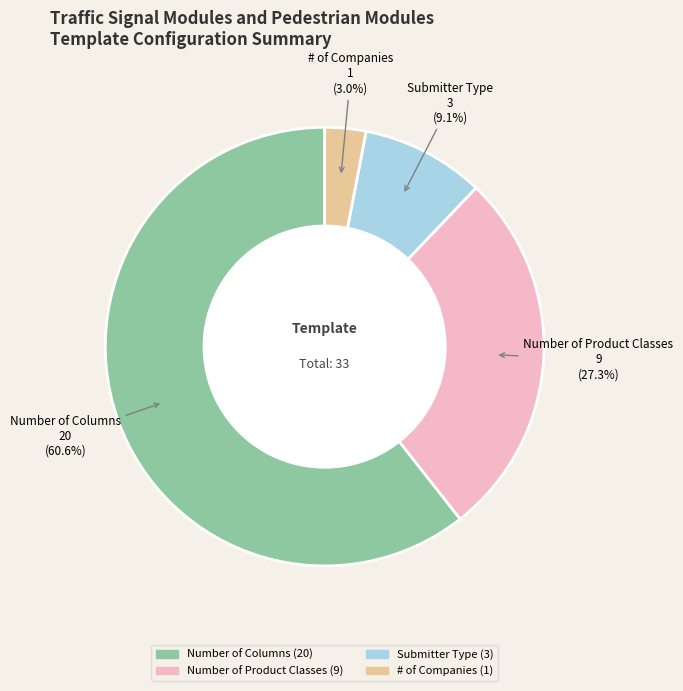

Rank the categories by value from highest to lowest.

Number of Columns, Number of Product Classes, Submitter Type, # of Companies